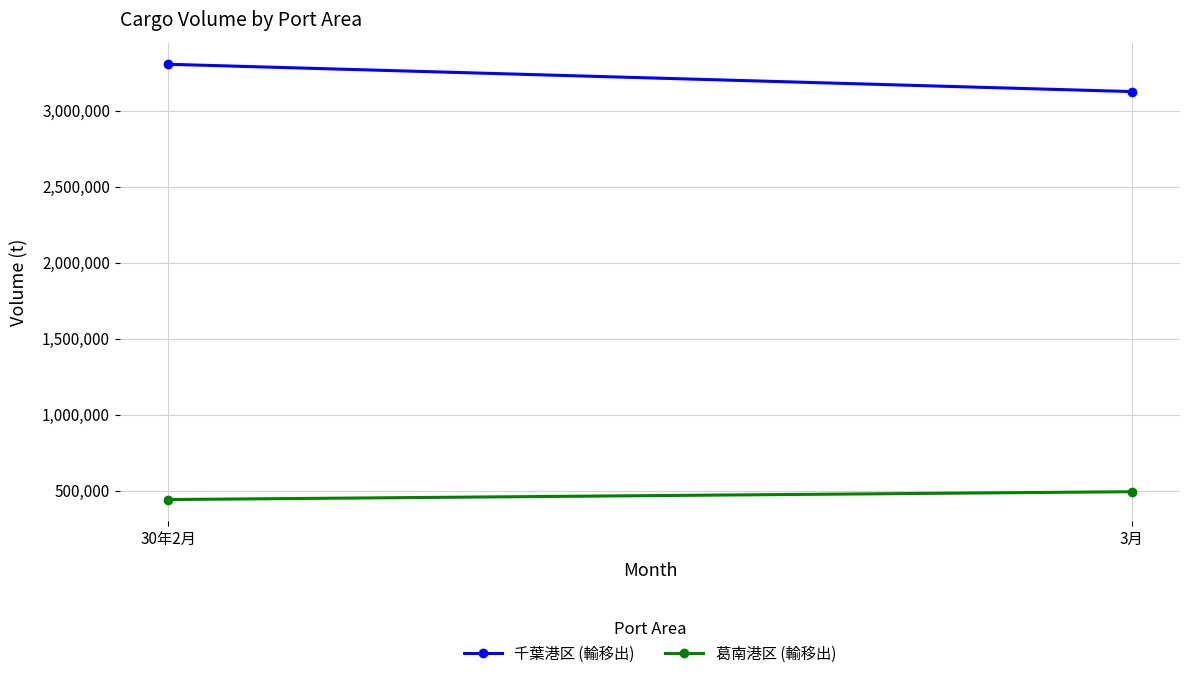

At which label does 千葉港区 (輸移出) reach its peak?

30年2月